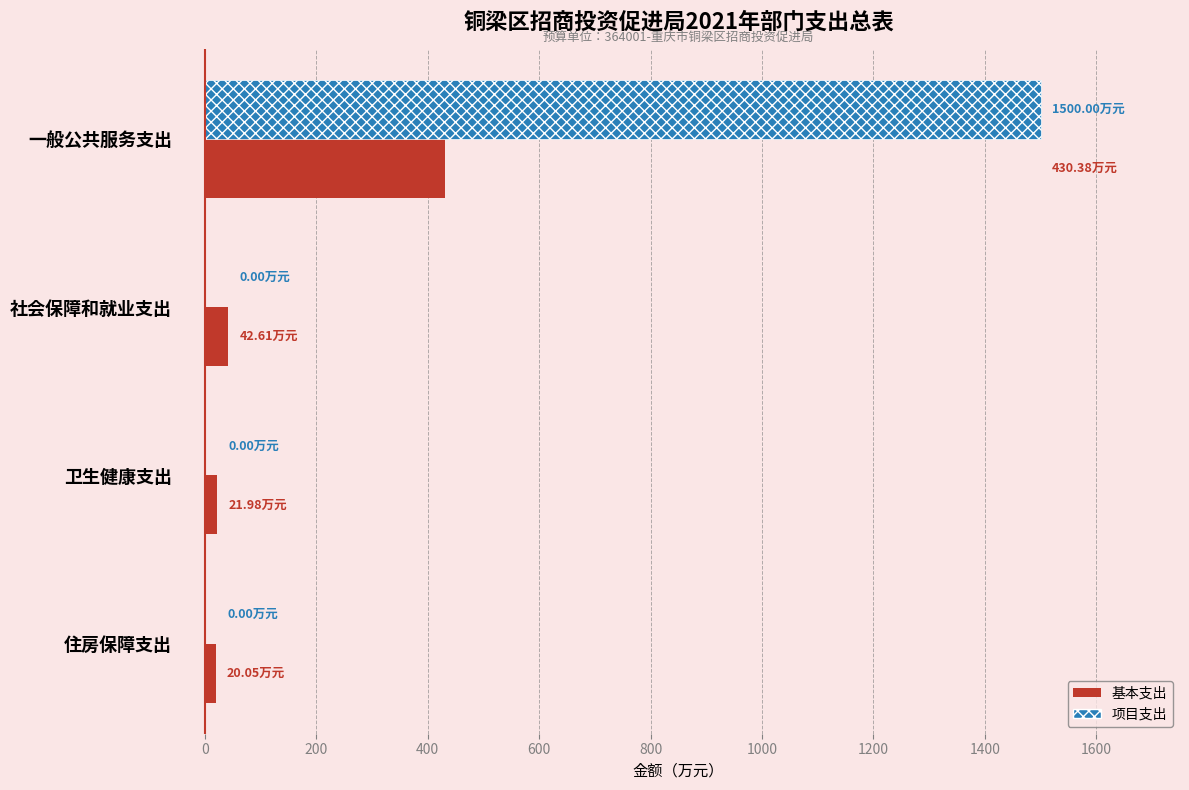

Which series changed the most between 一般公共服务支出 and 社会保障和就业支出?

项目支出